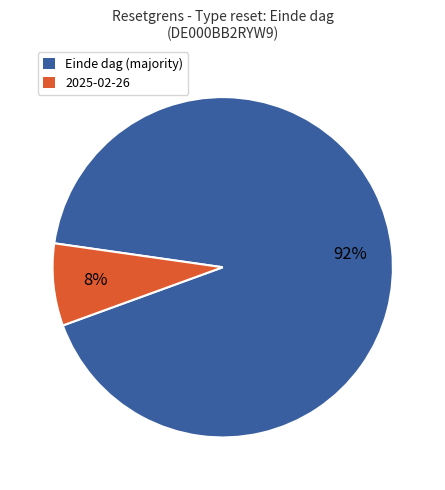

What percentage is the Einde dag (majority) slice, to the nearest percent?

92%